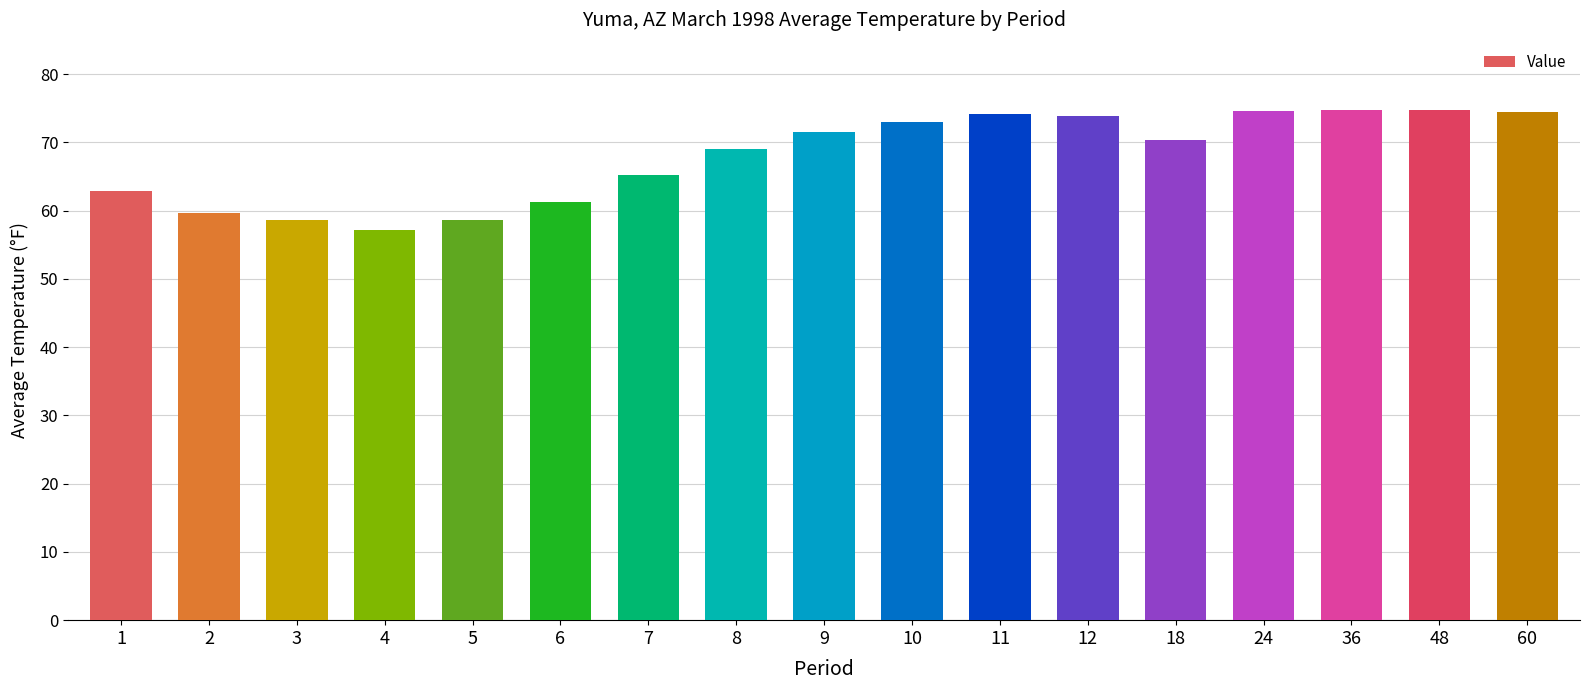

Does the chart contain any negative values?

No